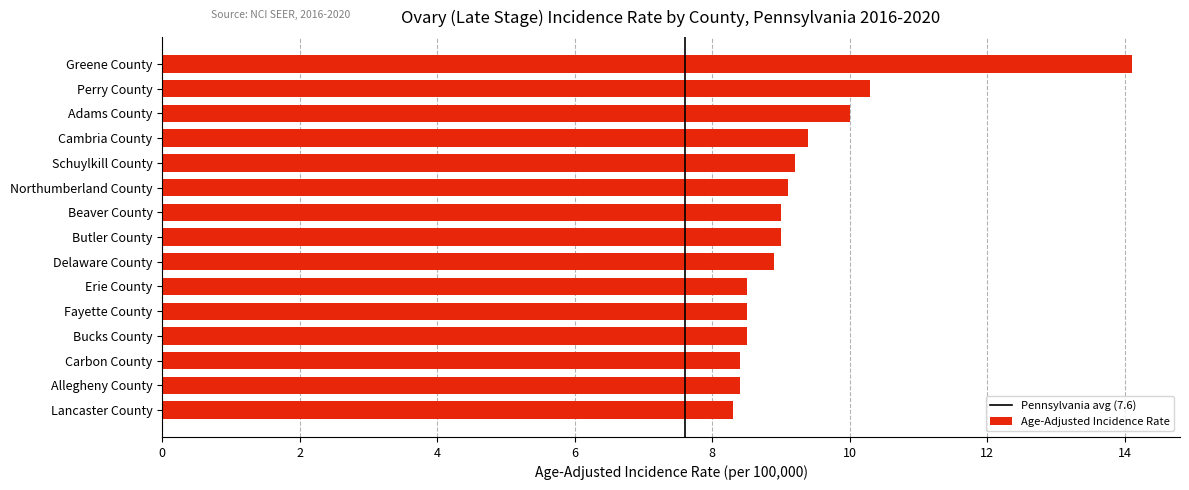

What is the difference between the maximum and second lowest values?

5.7